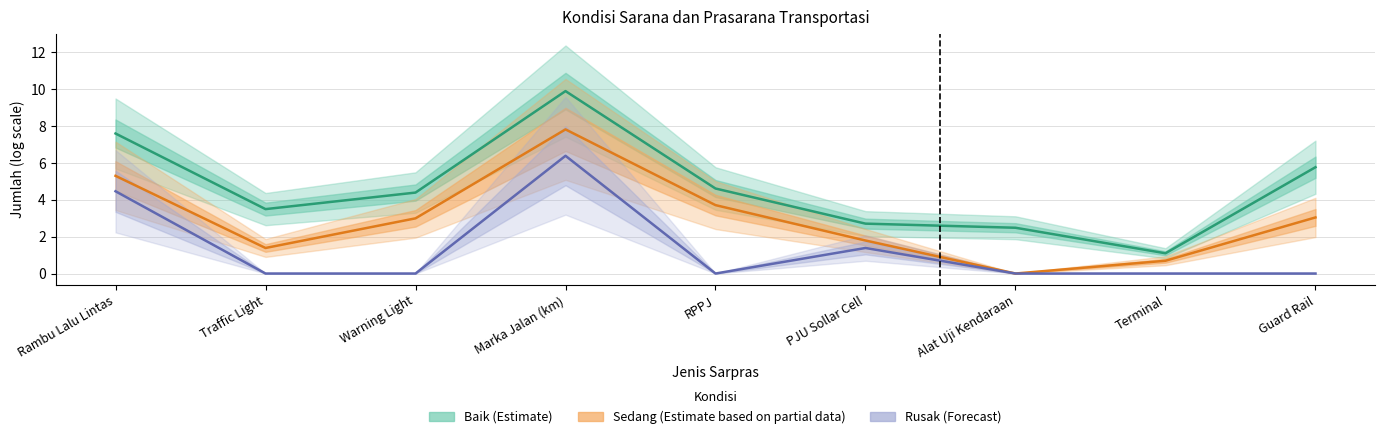

The Baik (Estimate) series shows 4.4 at Warning Light. True or false?

True